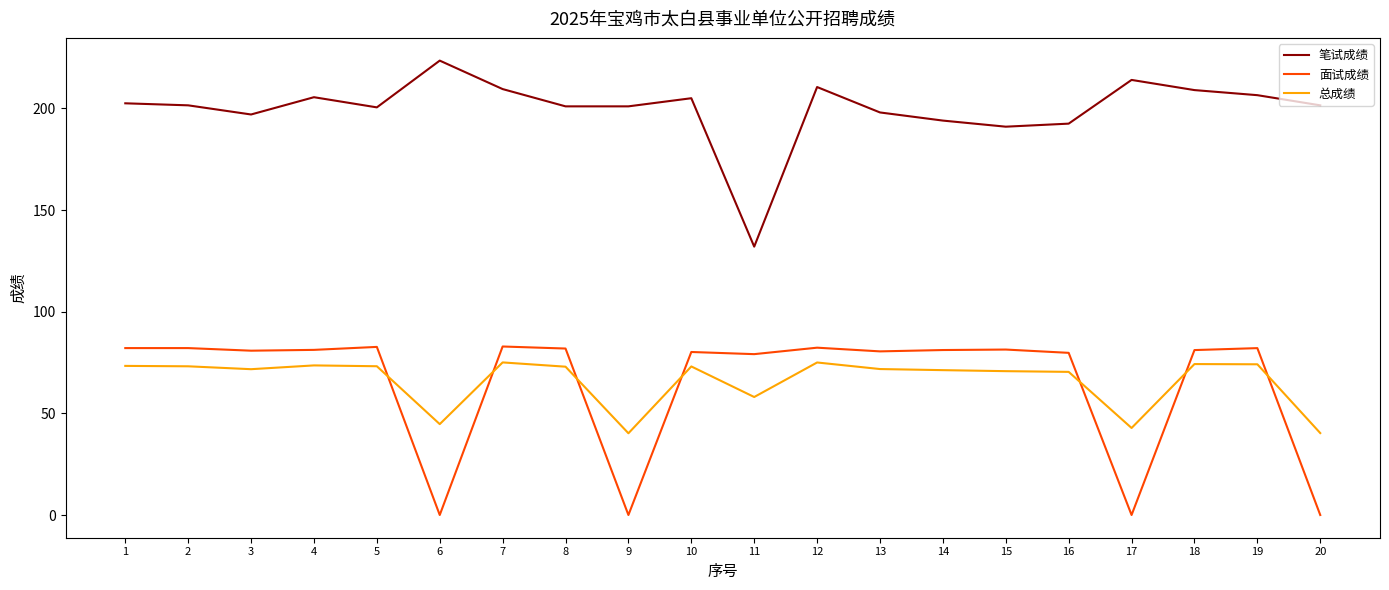

At which label does 笔试成绩 reach its peak?

6